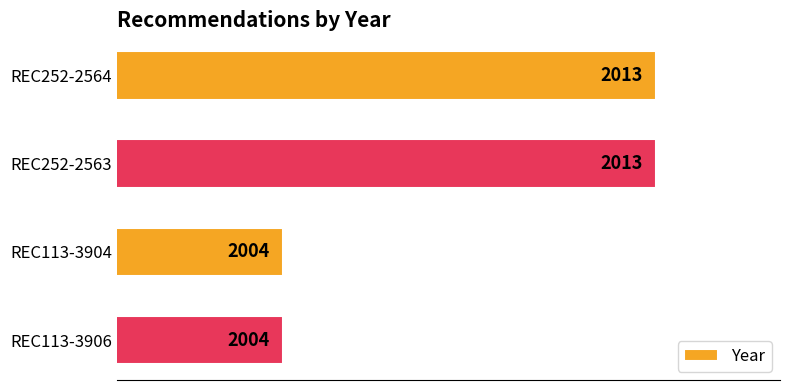

What is the sum of all values?

8034